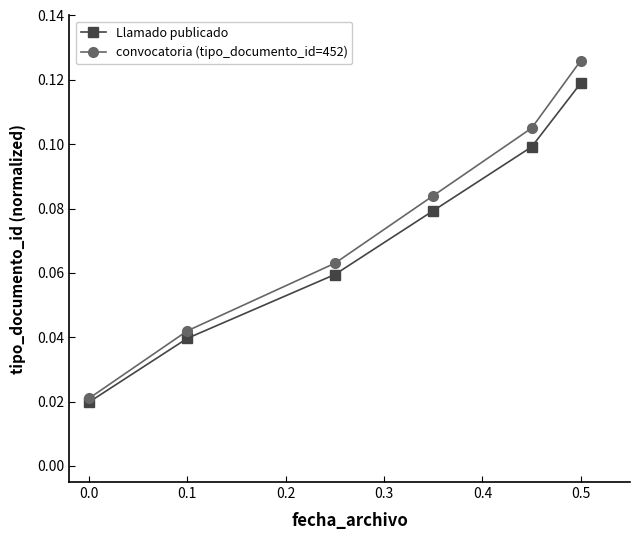

At how many categories does at least one series exceed 0?

6